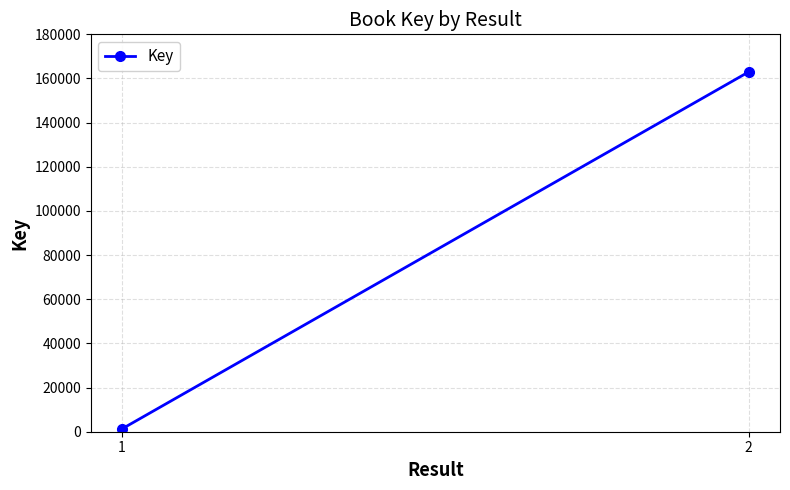

The value at 1 is 1314. True or false?

True